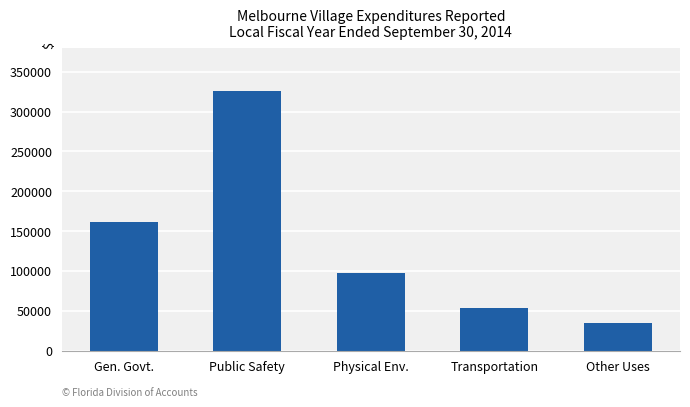

List the labels in order of value, smallest first.

Other Uses, Transportation, Physical Env., Gen. Govt., Public Safety